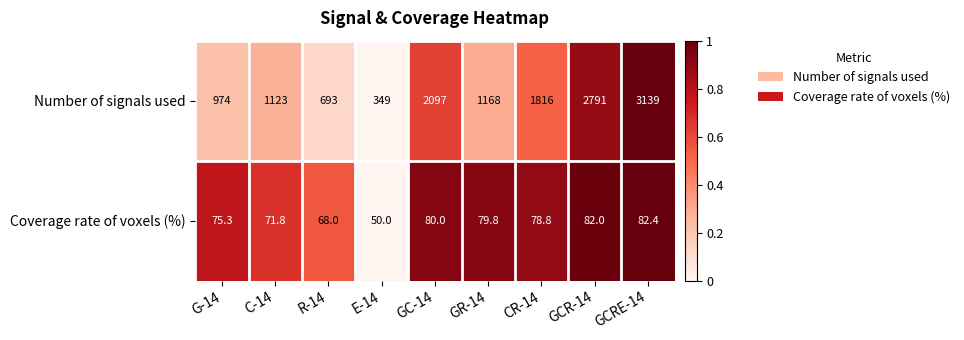

What is the highest value of the Coverage rate of voxels (%) series?

82.4